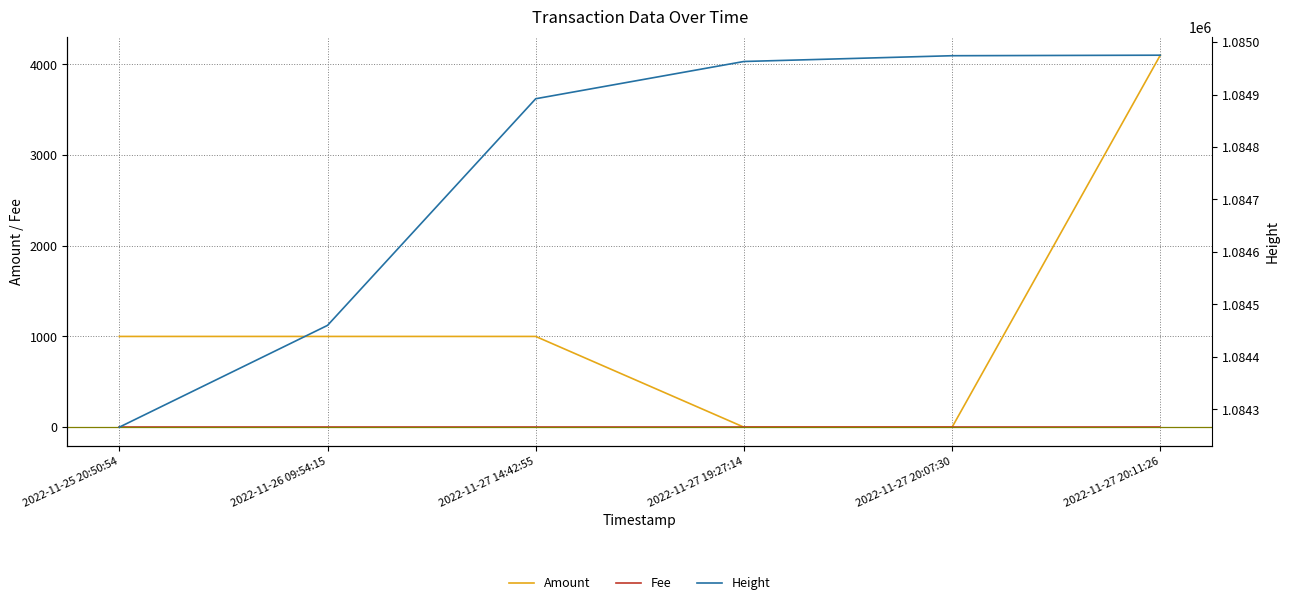

True or false: Fee and Height intersect in this chart.

False